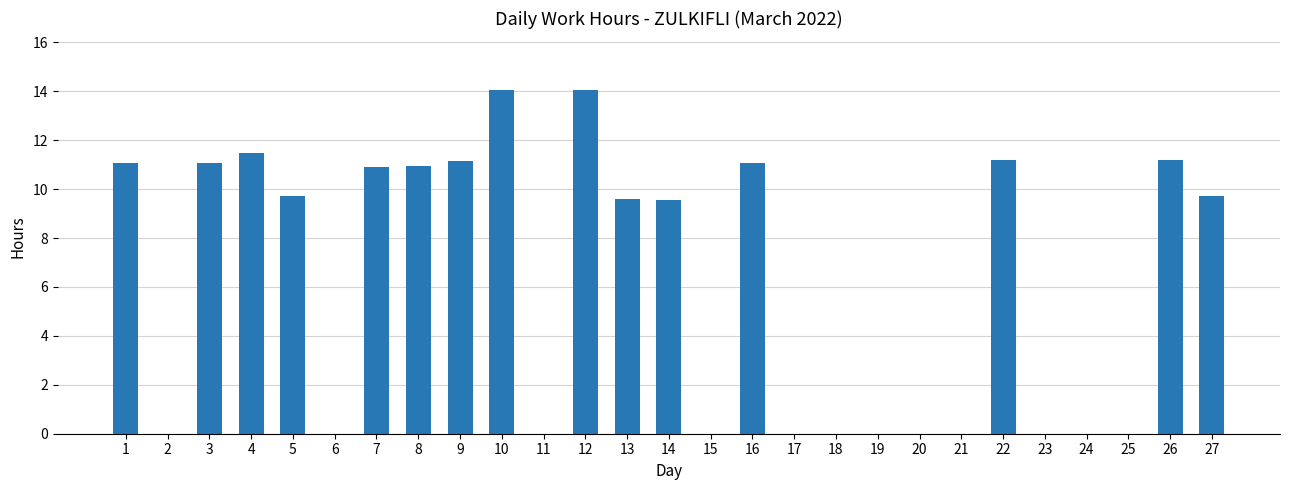

What is the greatest value displayed?

14.1